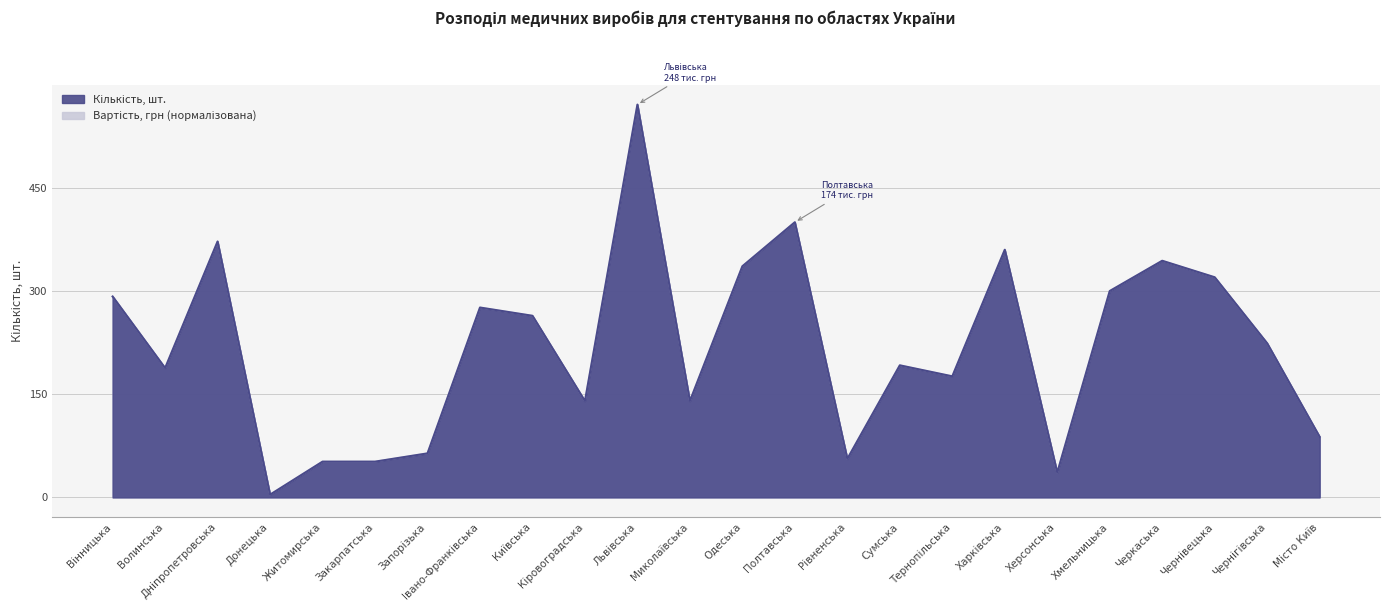

Rank the categories by Кількість, шт. value from lowest to highest.

Донецька, Херсонська, Житомирська, Закарпатська, Рівненська, Запорізька, Місто Київ, Кіровоградська, Миколаївська, Тернопільська, Волинська, Сумська, Чернігівська, Київська, Івано-Франківська, Вінницька, Хмельницька, Чернівецька, Одеська, Черкаська, Харківська, Дніпропетровська, Полтавська, Львівська